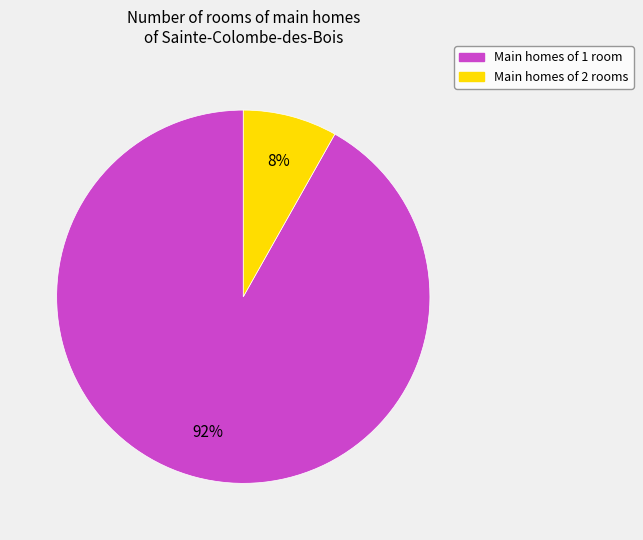

Is there a majority slice in this chart?

Yes